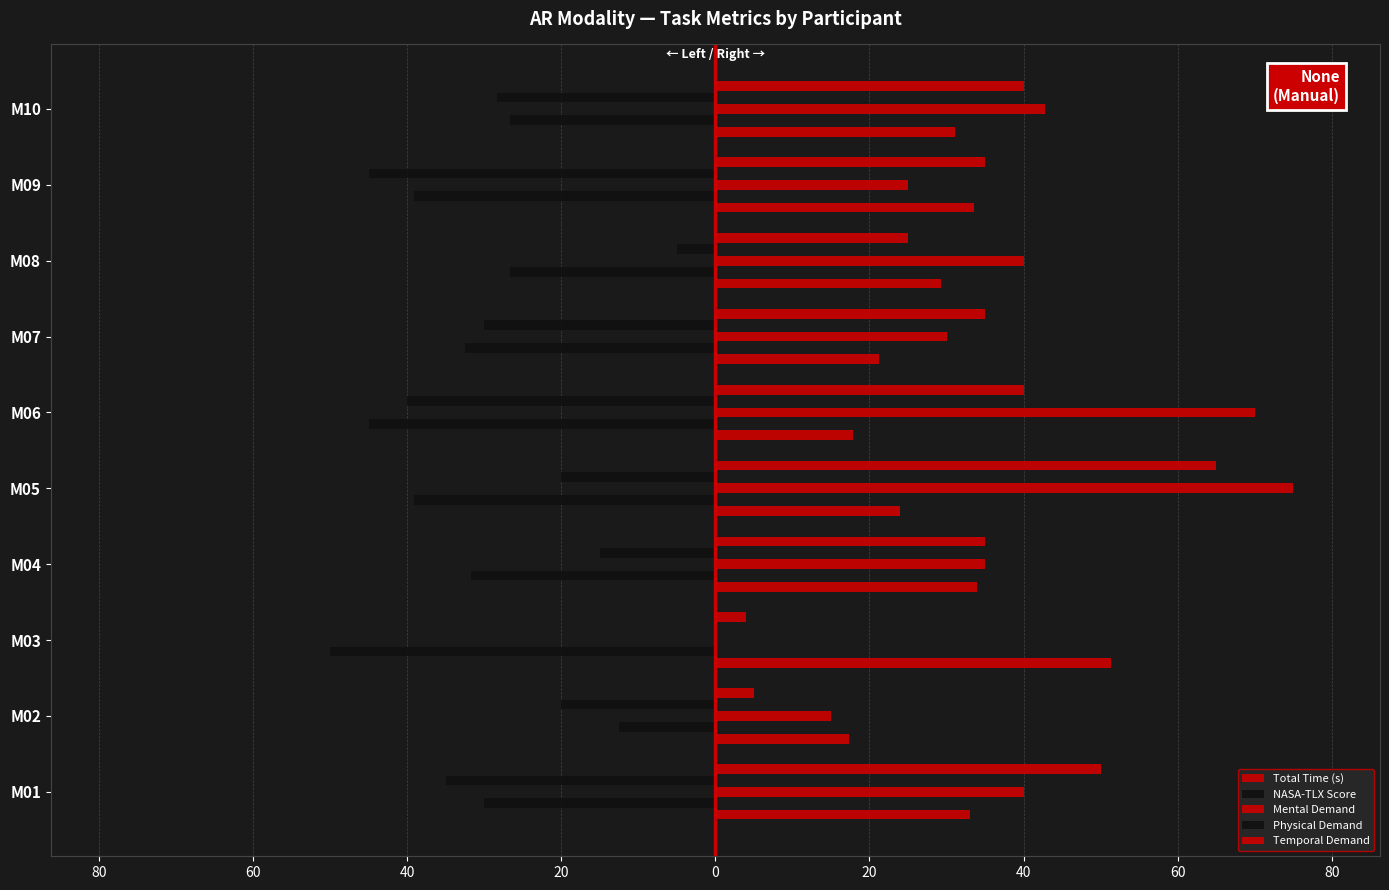

Which series has the widest spread of values?

Mental Demand